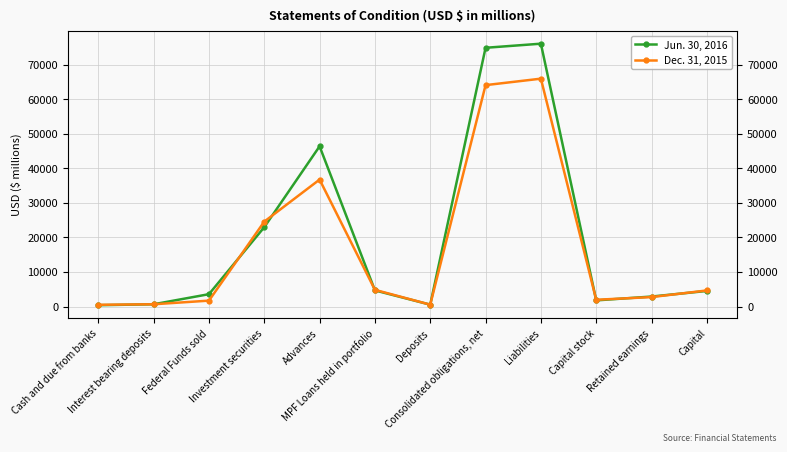

How many lines are shown in the chart?

2